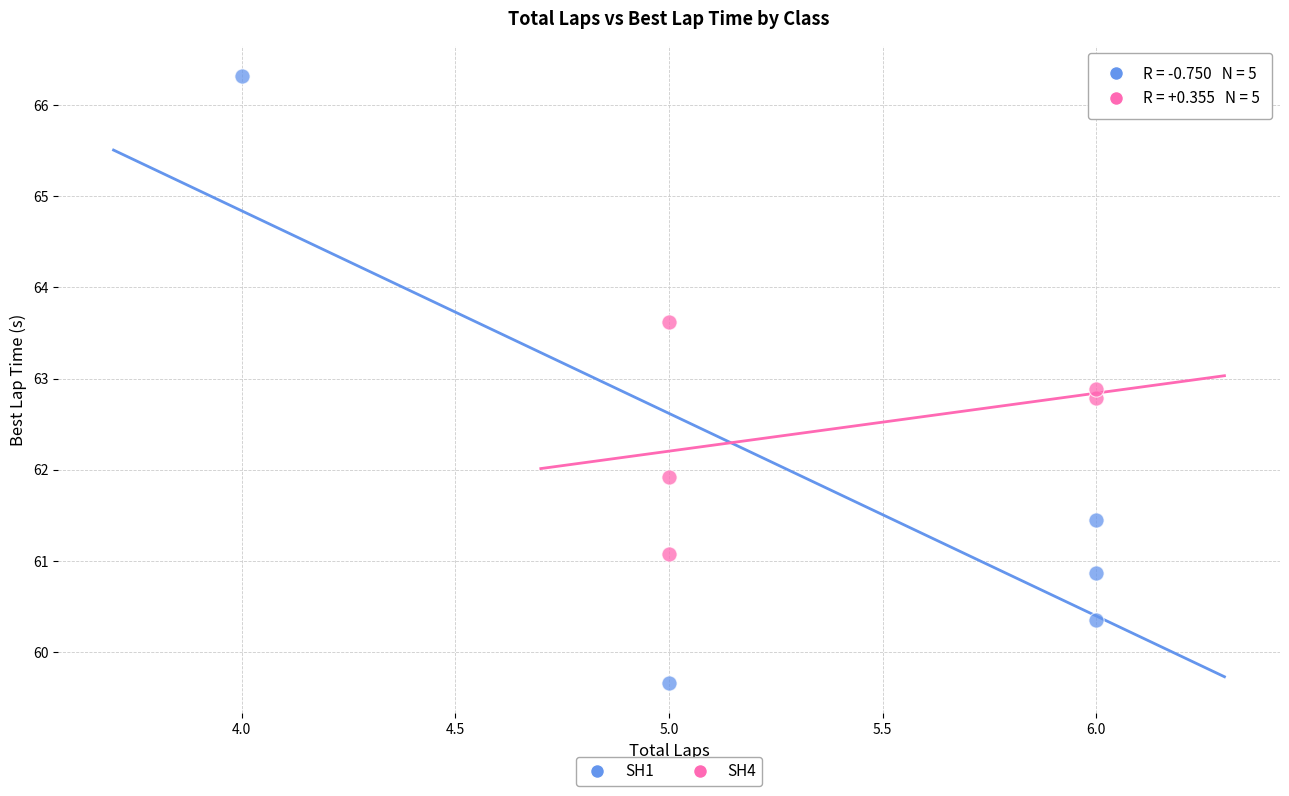

Which series contains the highest Y value?

SH1